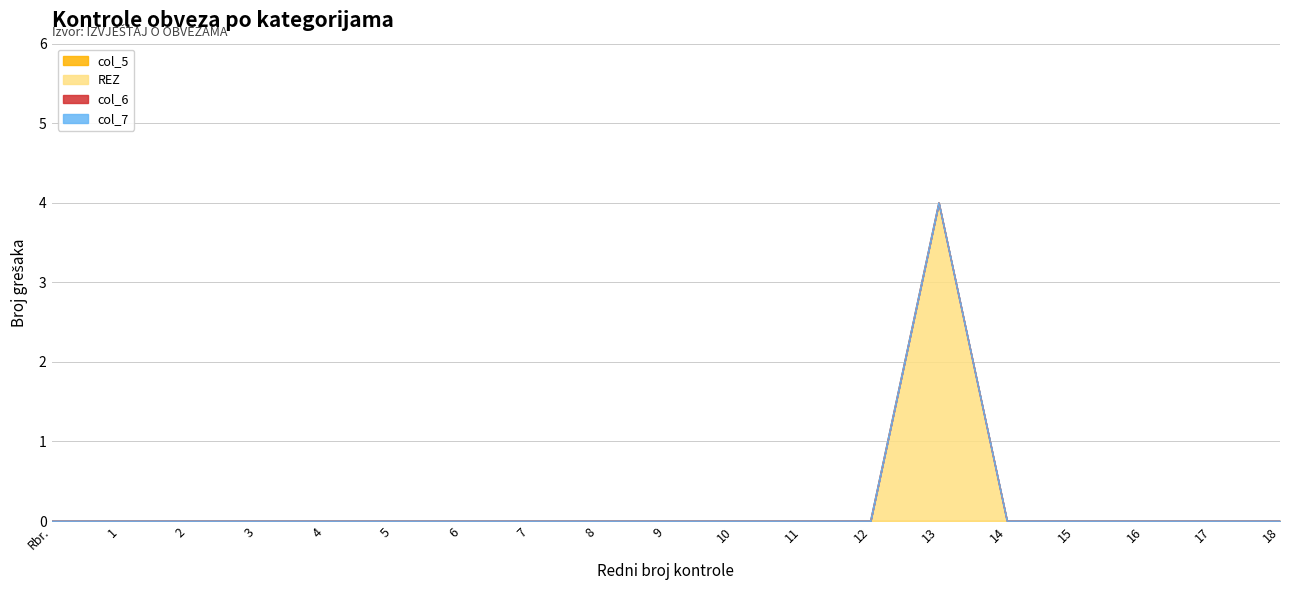

At 10, list the series in order from largest to smallest.

col_5, REZ, col_6, col_7